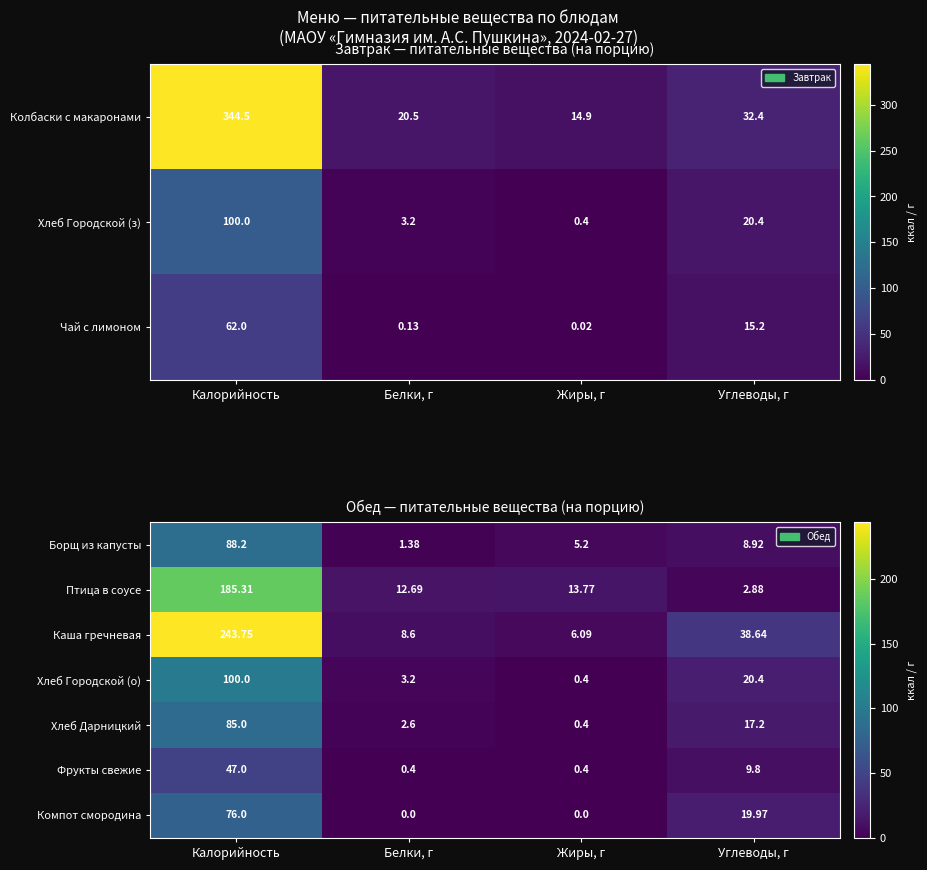

At how many categories does at least one series exceed 183?

1